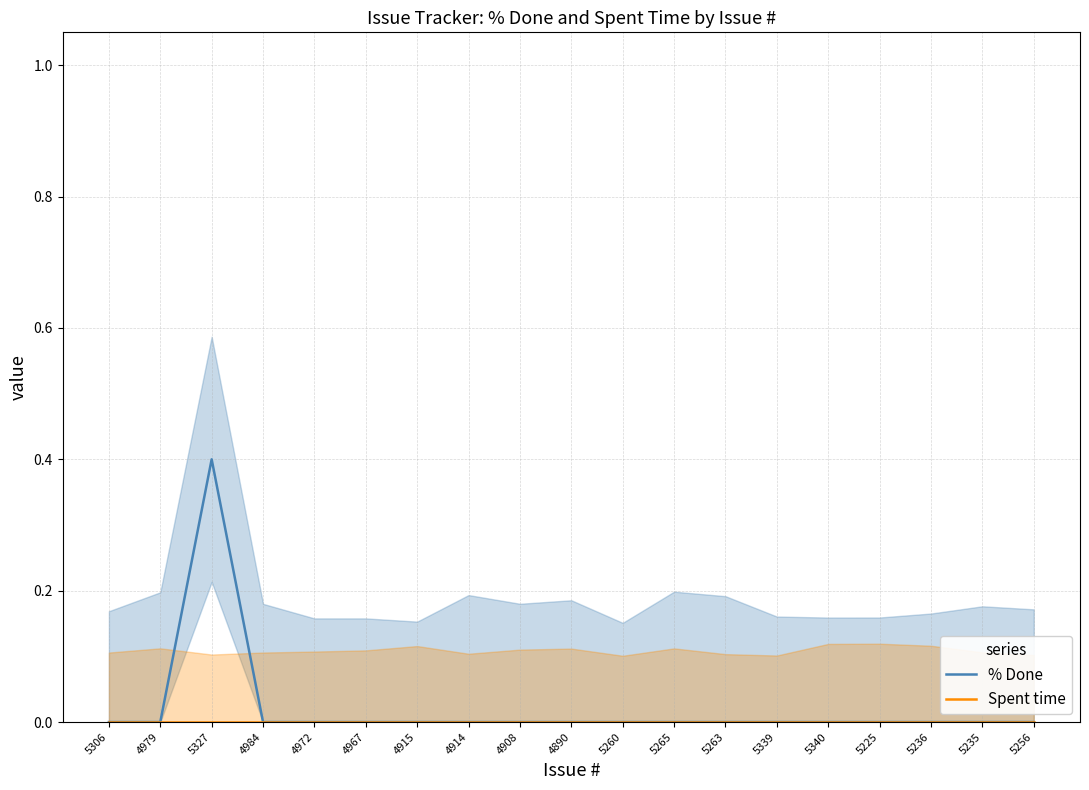

True or false: Spent time and % Done intersect in this chart.

False